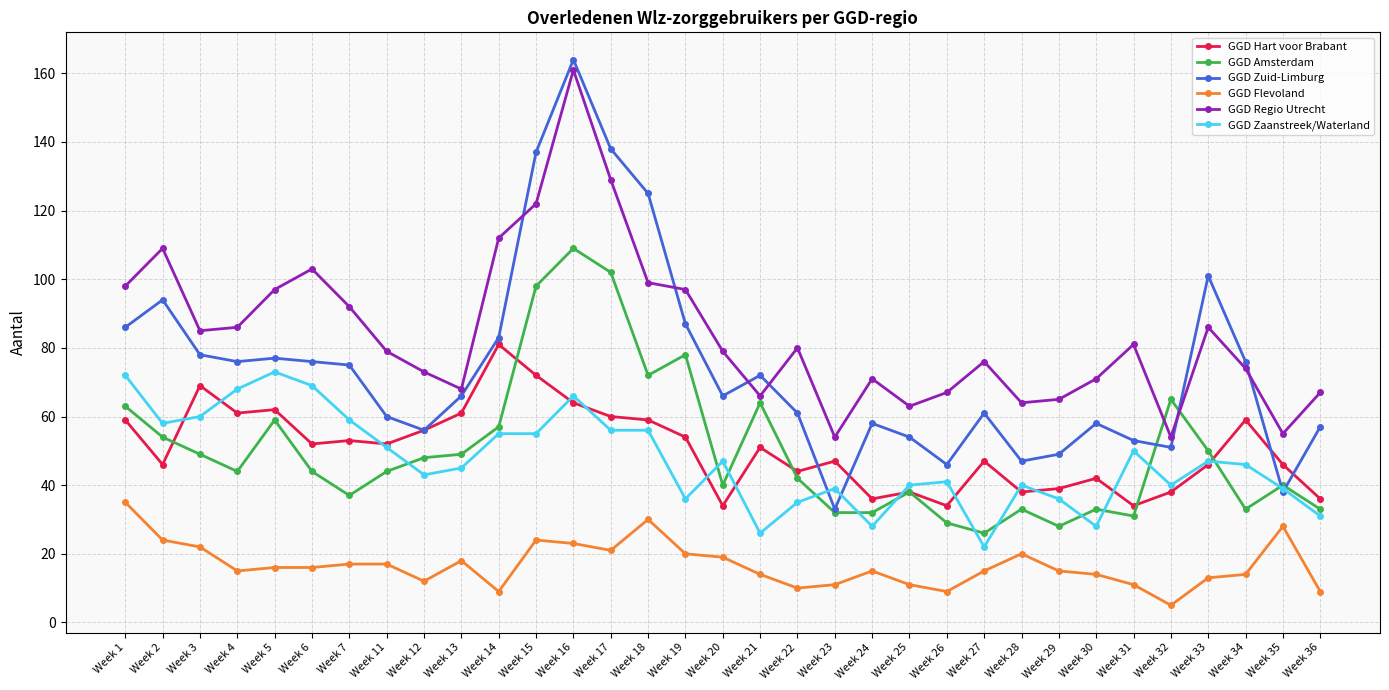

How many distinct data groups are displayed?

6